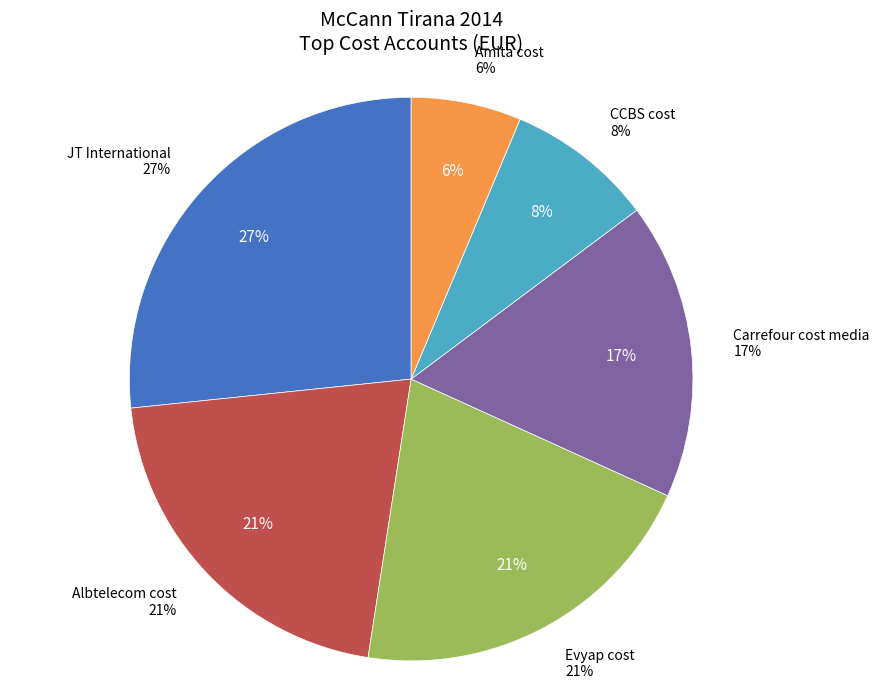

To the nearest percent, what portion does Albtelecom cost represent?

21%